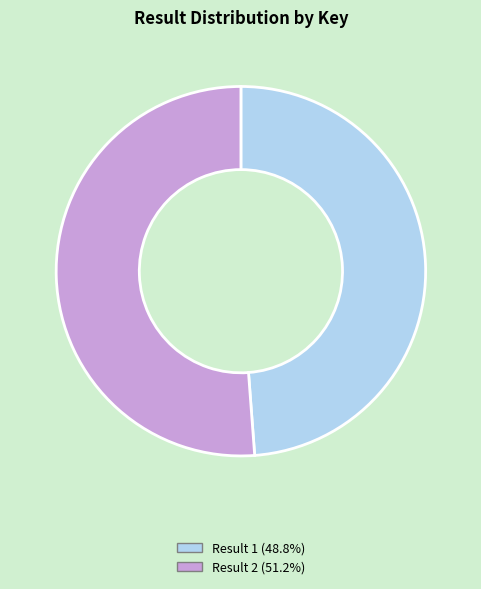

Combined, do Result 1 (48.8%) and Result 2 (51.2%) account for over 50%?

Yes